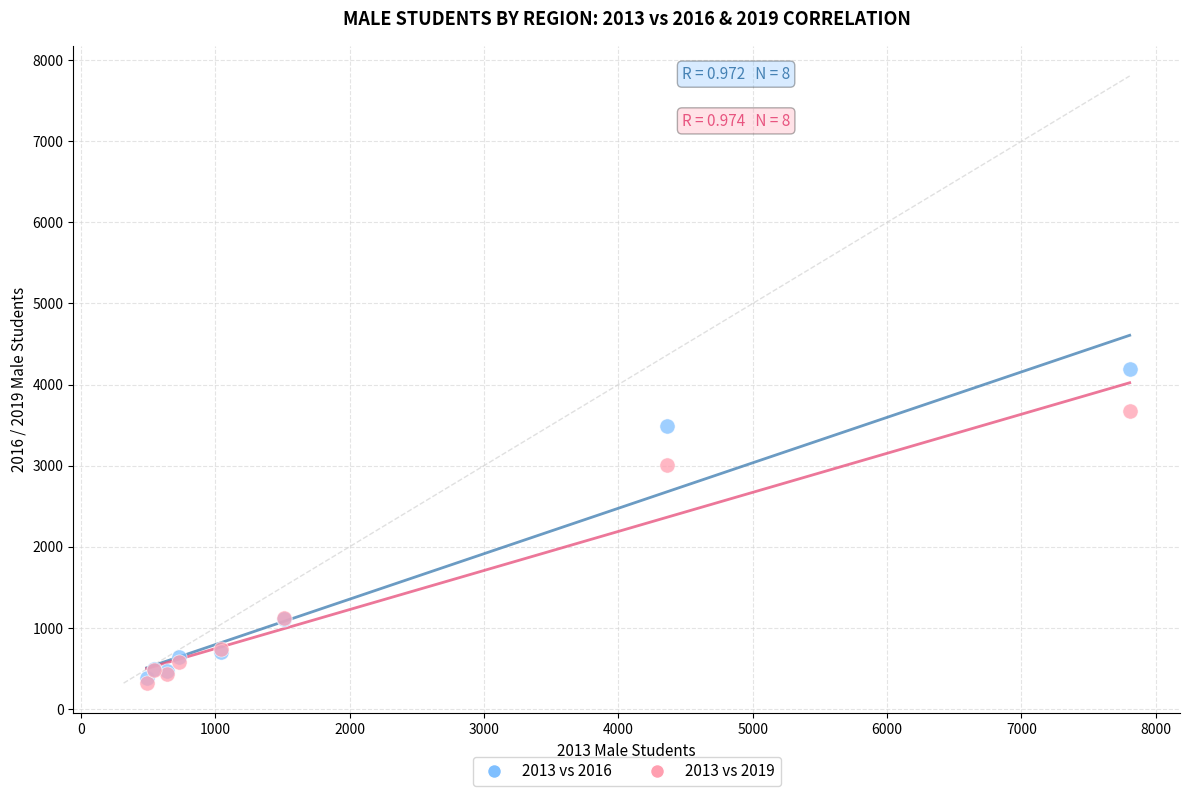

Across all series, what Y value is closest to 2253?

3004